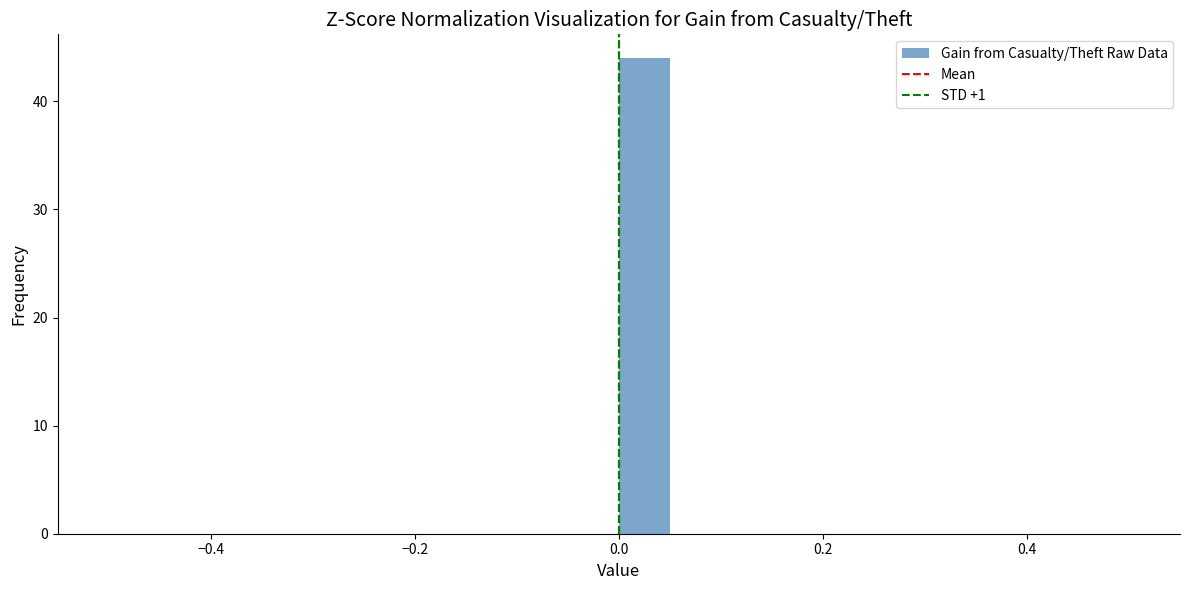

Around what value on the x-axis is the tallest bar? Give the approximate position of its centre, as read against the axis.

0.02